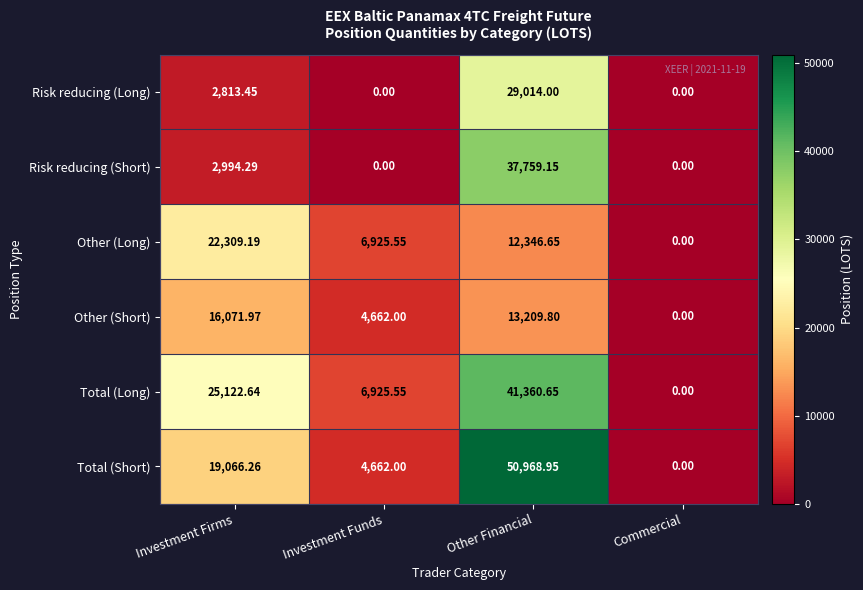

Rank the series by their maximum value, from highest to lowest.

Total (Short), Total (Long), Risk reducing (Short), Risk reducing (Long), Other (Long), Other (Short)